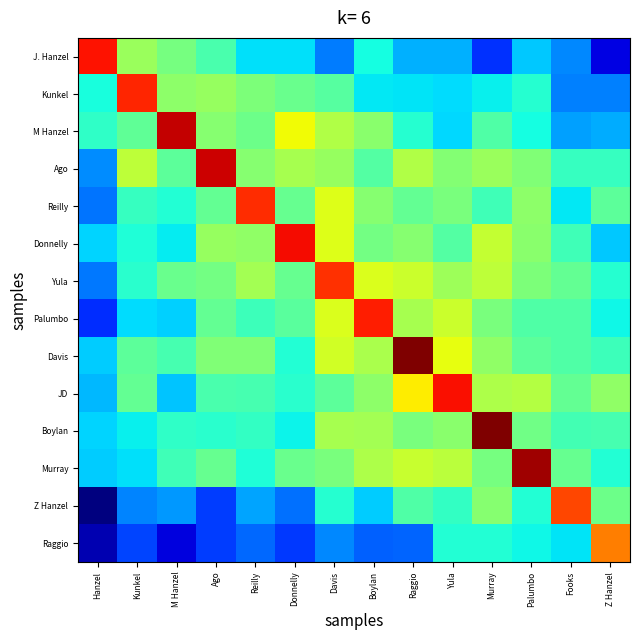

At Reilly, list the series in order from largest to smallest.

Reilly, Yula, Donnelly, Ago, Davis, Kunkel, M Hanzel, JD, Palumbo, Boylan, Murray, J. Hanzel, Z Hanzel, Raggio